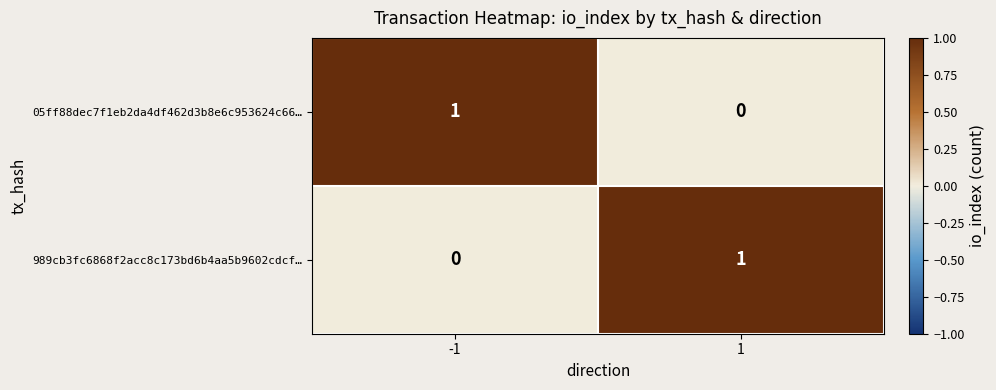

Reading left to right, transcribe all the data shown in this chart.

05ff88dec7f1eb2da4df462d3b8e6c953624c66…: -1=1	1=0
989cb3fc6868f2acc8c173bd6b4aa5b9602cdcf…: -1=0	1=1